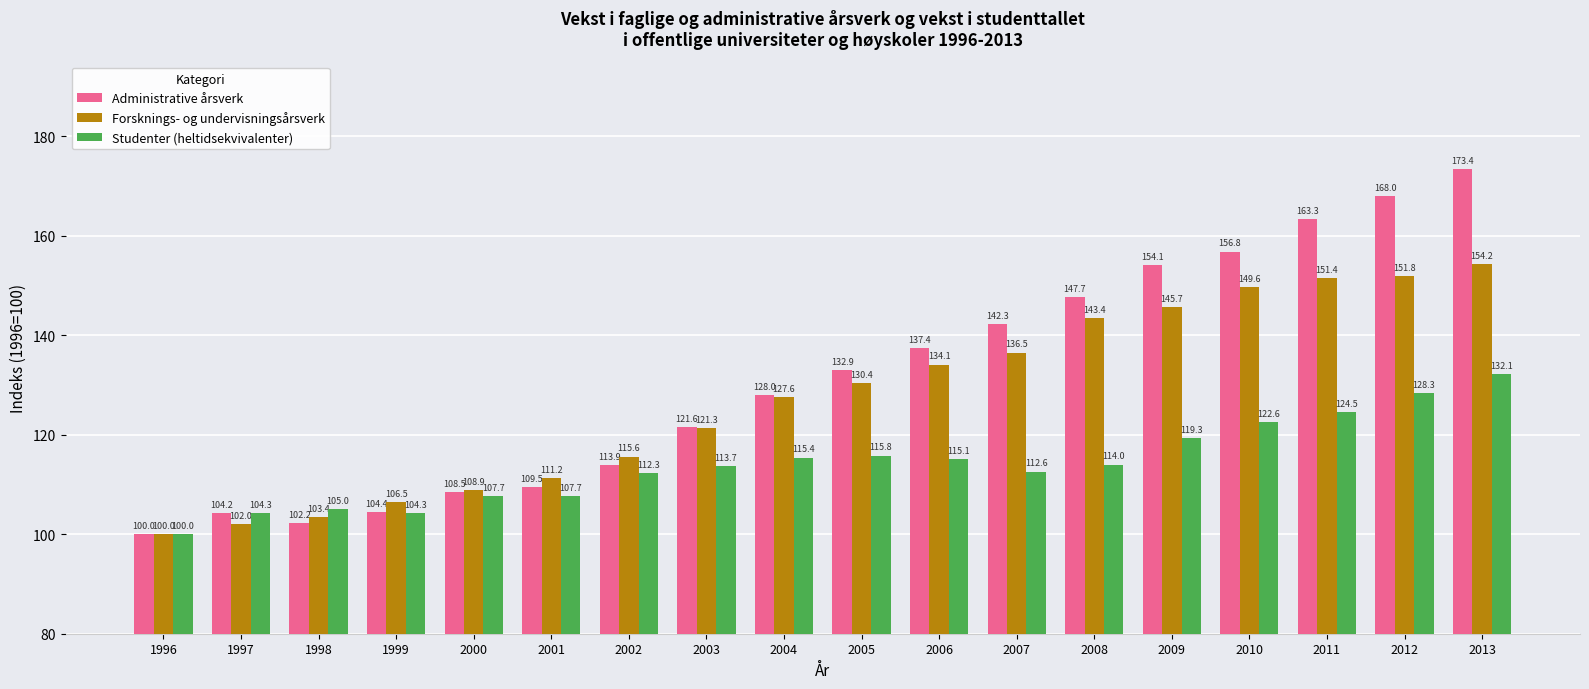

Rank the series at 2006 from highest to lowest value.

Administrative årsverk, Forsknings- og undervisningsårsverk, Studenter (heltidsekvivalenter)